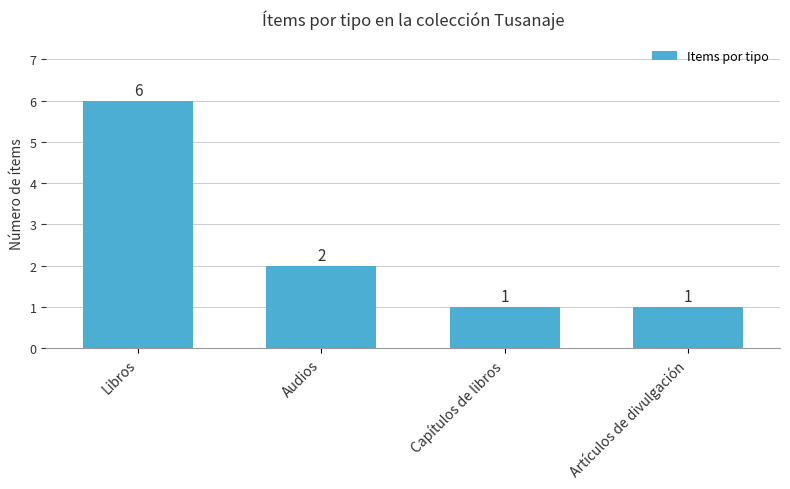

Reading left to right, transcribe all the data shown in this chart.

Libros=6	Audios=2	Capítulos de libros=1	Artículos de divulgación=1